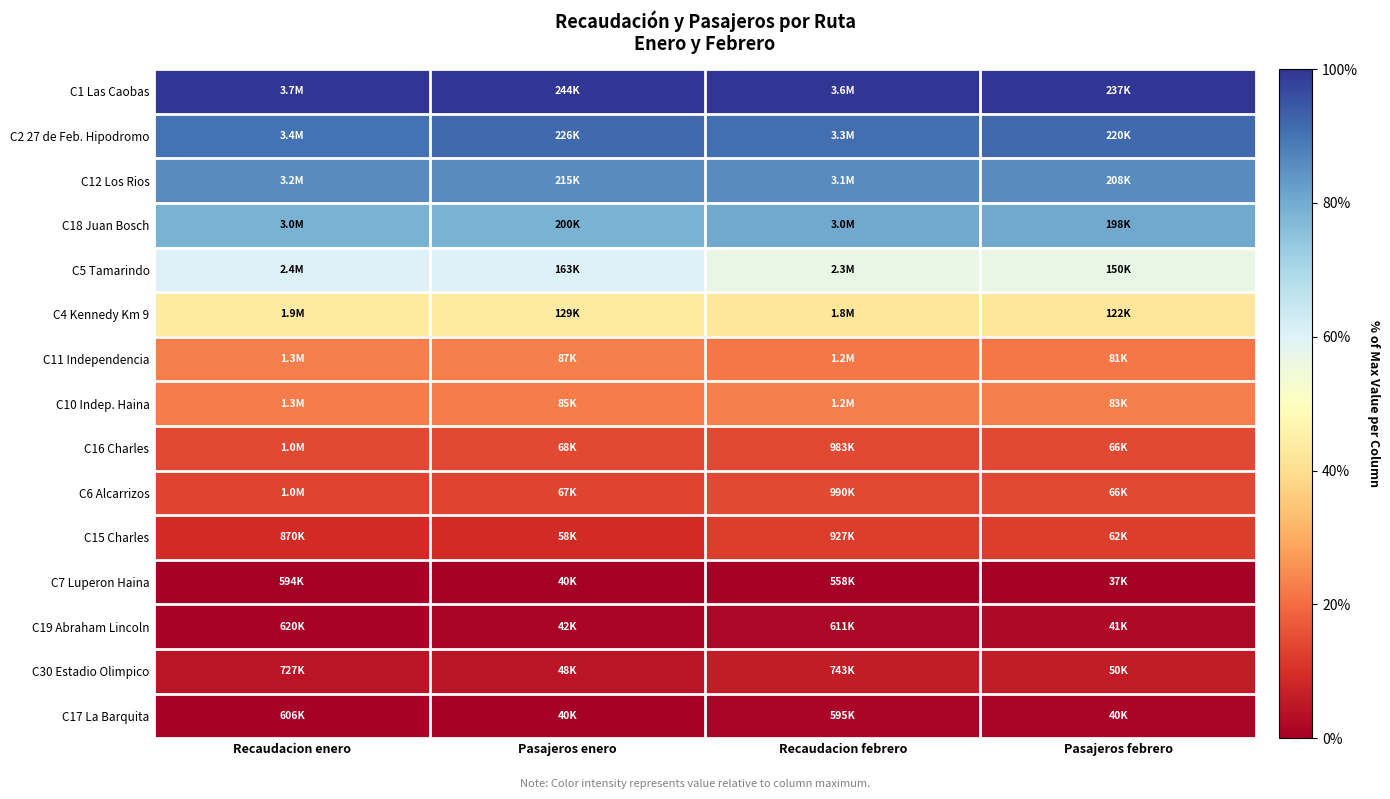

How many distinct data groups are displayed?

15